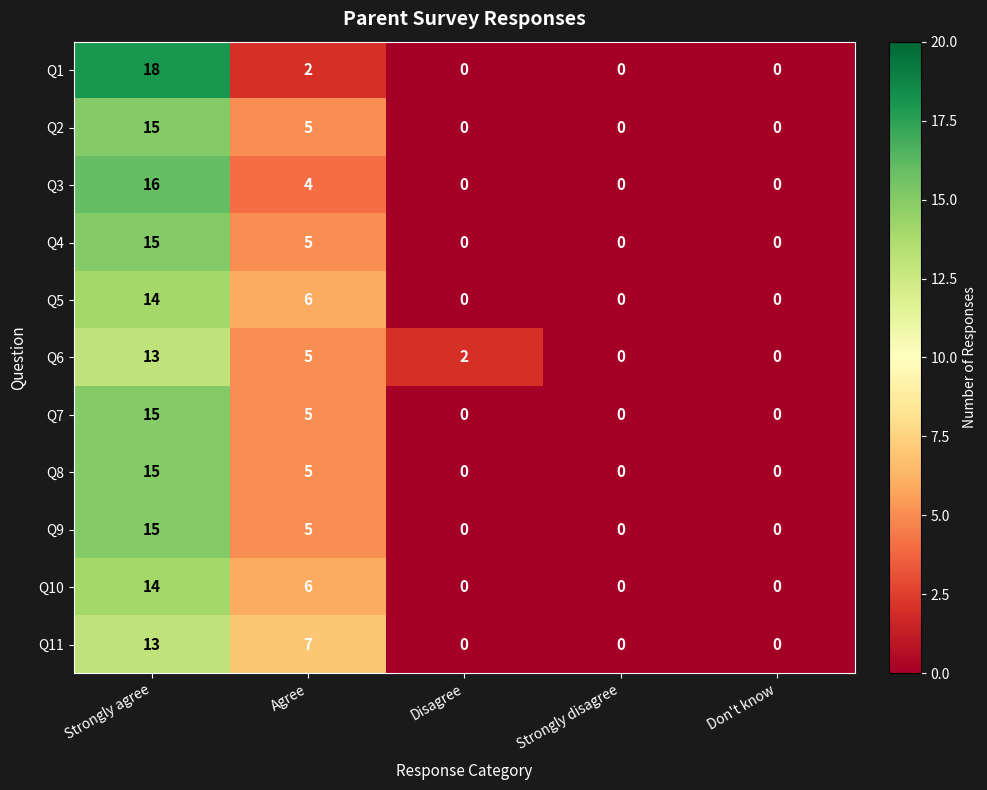

What is the difference between the highest and lowest values at Agree?

5